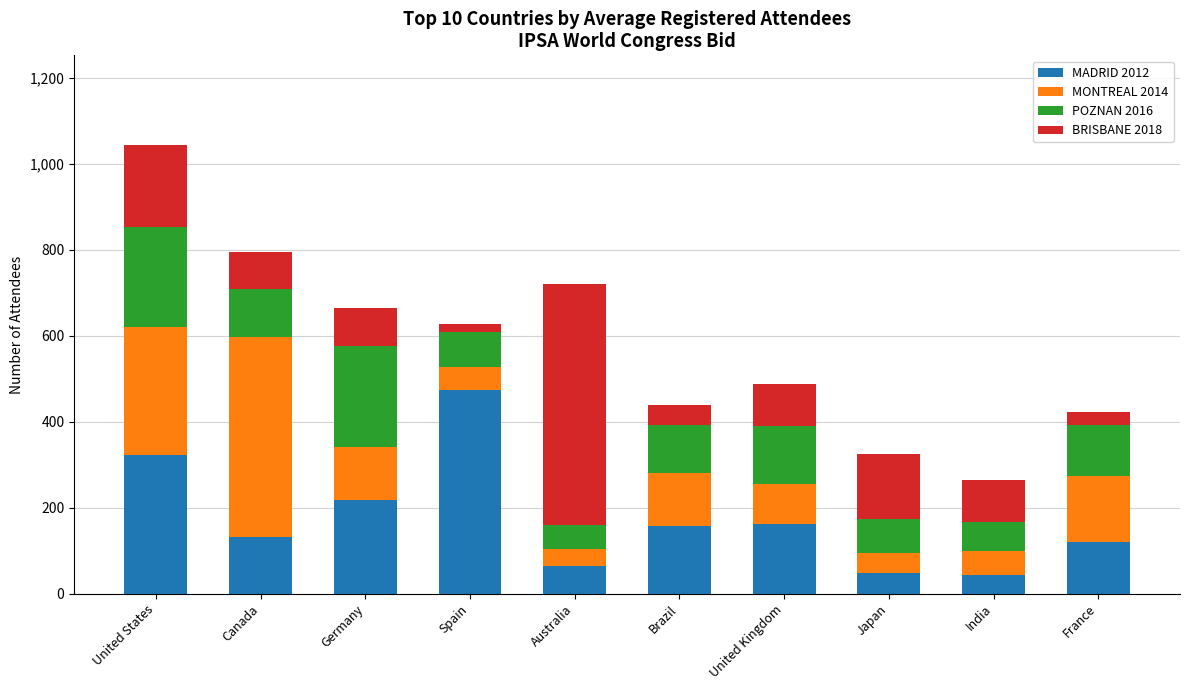

What is the maximum value for MADRID 2012?

473